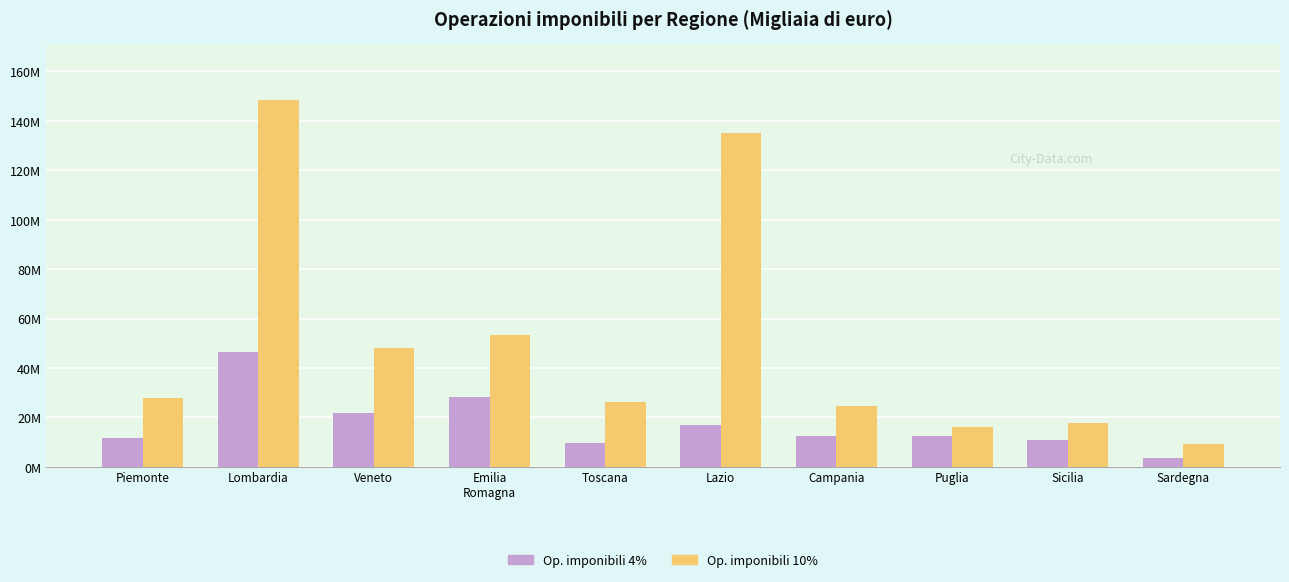

Does the chart contain stacked bars?

No